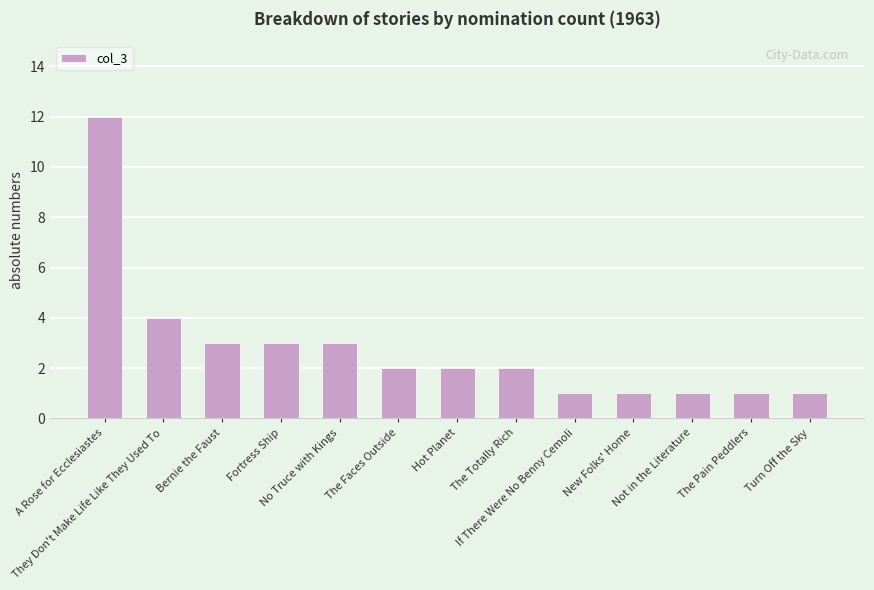

The chart shows a value of 12 at A Rose for Ecclesiastes. True or false?

True